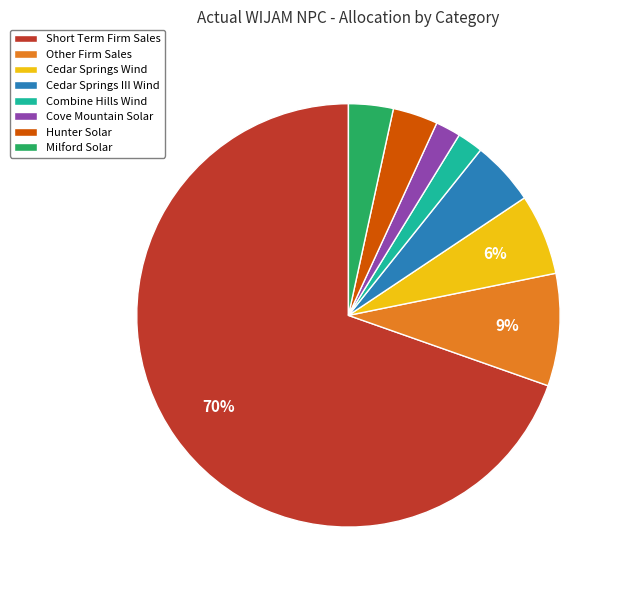

What is the majority slice?

Short Term Firm Sales